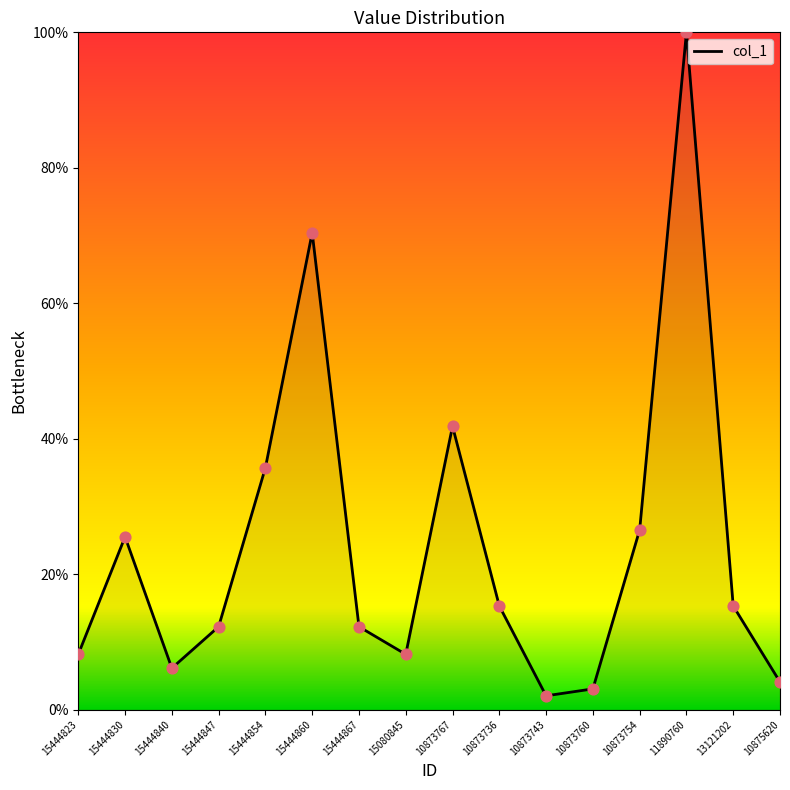

What is the change in value from 15444823 to 15444847?

+4.1